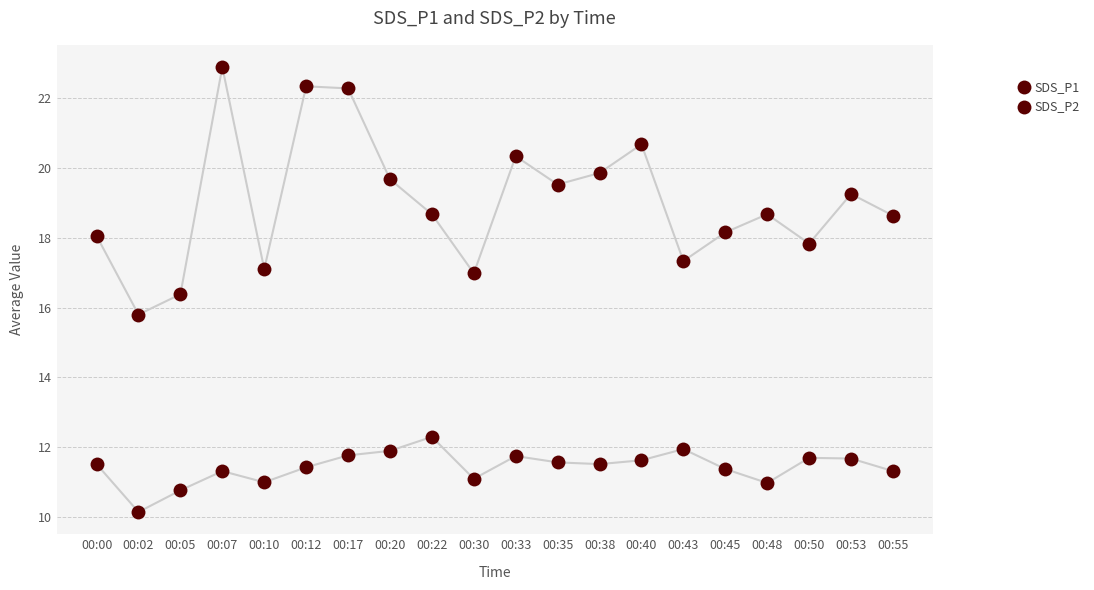

What is the sum of the SDS_P2 values at 00:33 and 00:00?

23.3